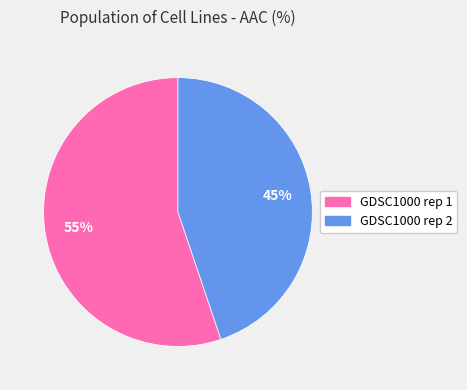

Count the number of slices in the pie.

2